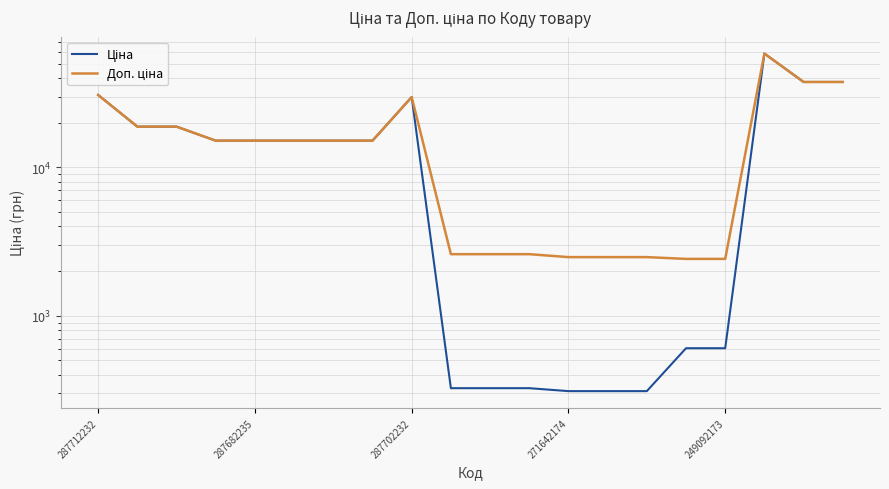

Reading right to left, list all the values displayed in this chart.

Ціна: 37593.6	37593.6	58426.5	603.7	603.7	310.3	310.3	310.3	324.8	324.8	324.8	29747.2	15120.0	15120.0	15120.0	15120.0	15120.0	18796.8	18796.8	30717.1
Доп. ціна: 37593.6	37593.6	58426.5	2414.8	2414.8	2482.4	2482.4	2482.4	2598.3	2598.3	2598.3	29747.2	15120.0	15120.0	15120.0	15120.0	15120.0	18796.8	18796.8	30717.1